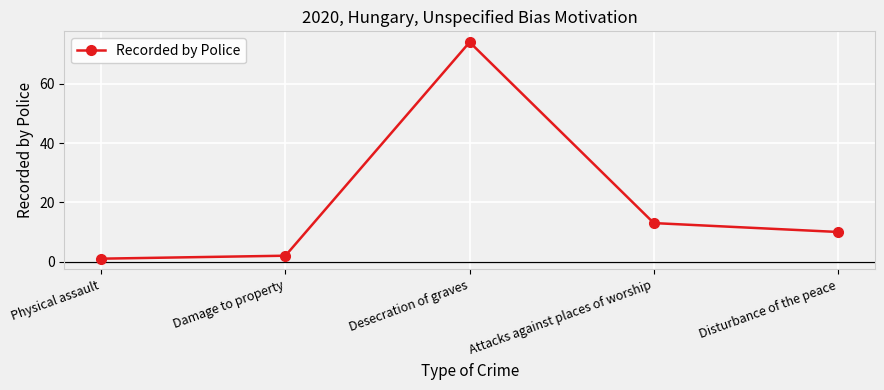

Is it true that the value at Desecration of graves is 74?

True